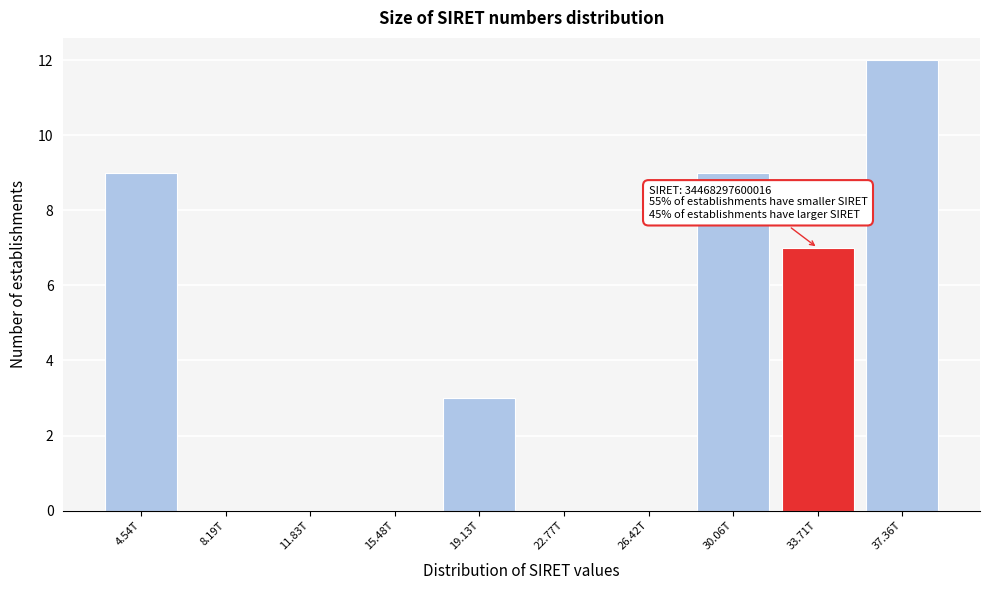

Reading right to left, transcribe all the data shown in this chart.

37.36T=12	33.71T=7	30.06T=9	26.42T=0	22.77T=0	19.13T=3	15.48T=0	11.83T=0	8.19T=0	4.54T=9